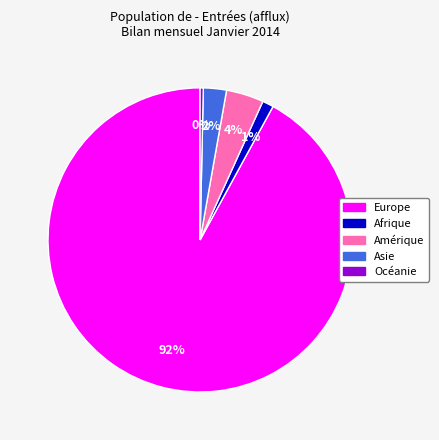

Which has a higher value, Afrique or Amérique?

Amérique